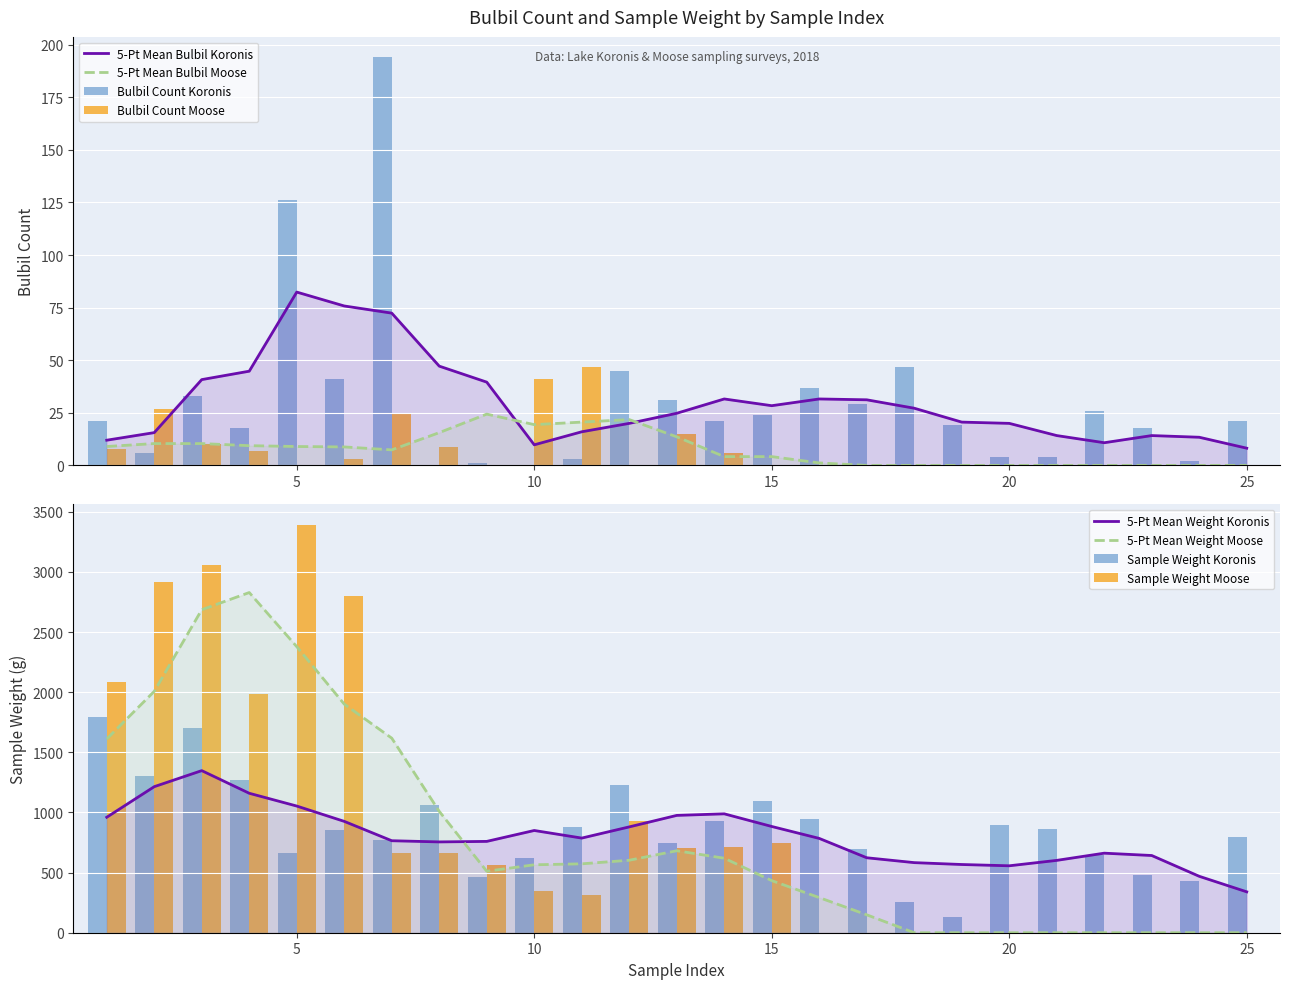

What is the difference between the highest and lowest values at 8?

1064.3